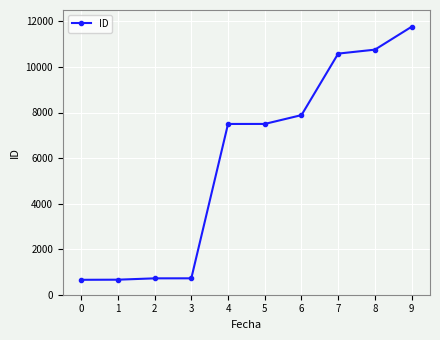

What is the sum of all values?

58744